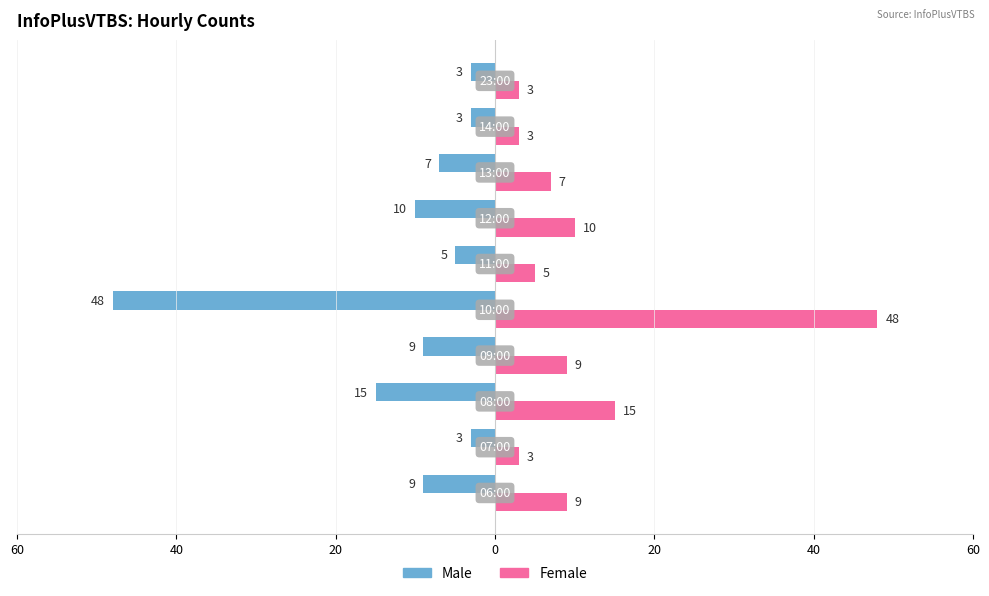

What are all the series names shown in the legend?

Male, Female